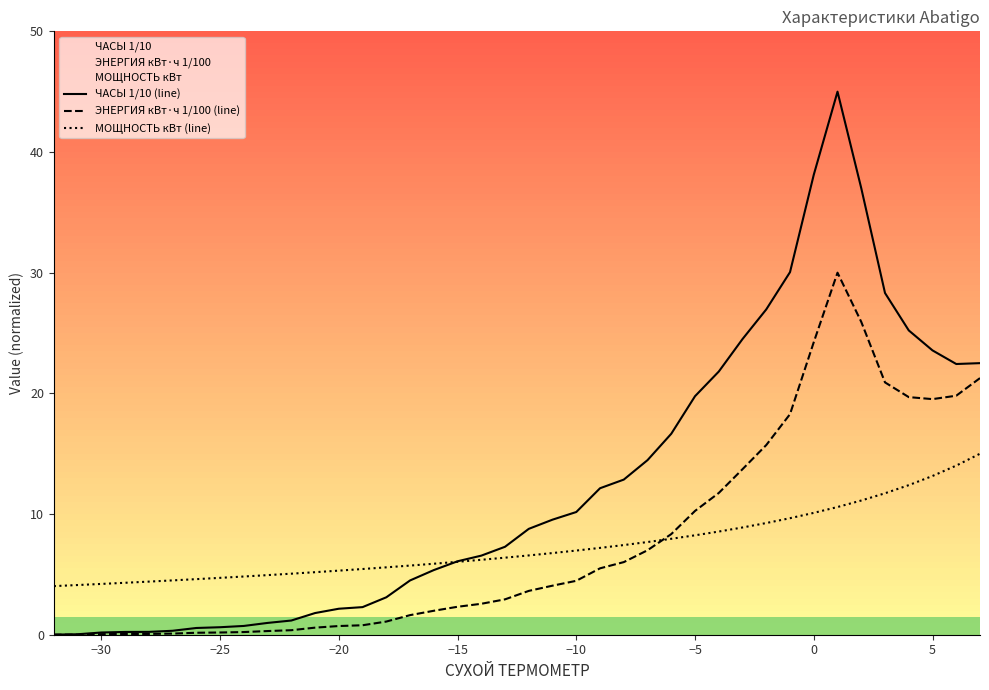

What is the difference between the second highest and second lowest values in the МОЩНОСТЬ кВт (line) series?

9.9